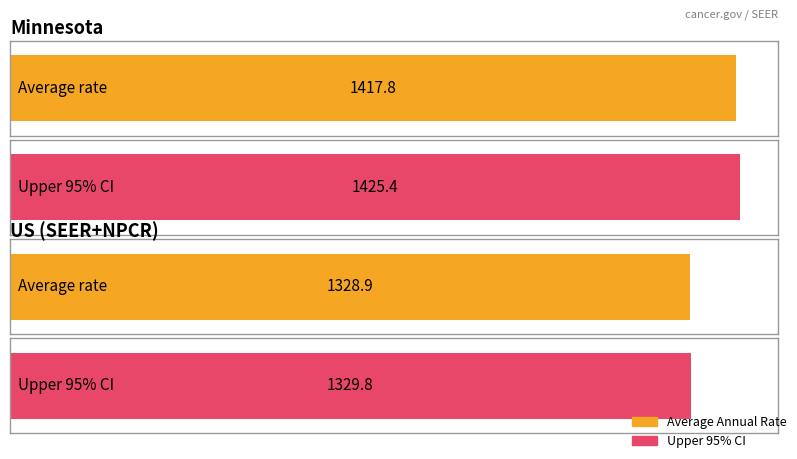

At which category does the chart reach its minimum across all series?

US (SEER+NPCR)